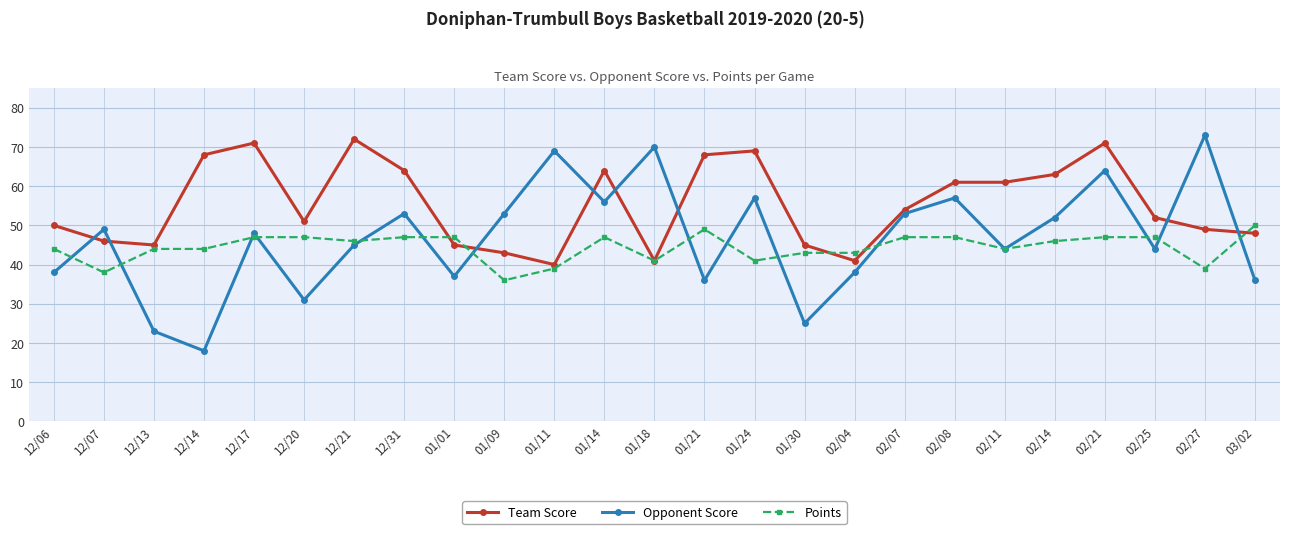

What is the sum of all Opponent Score values?

1169